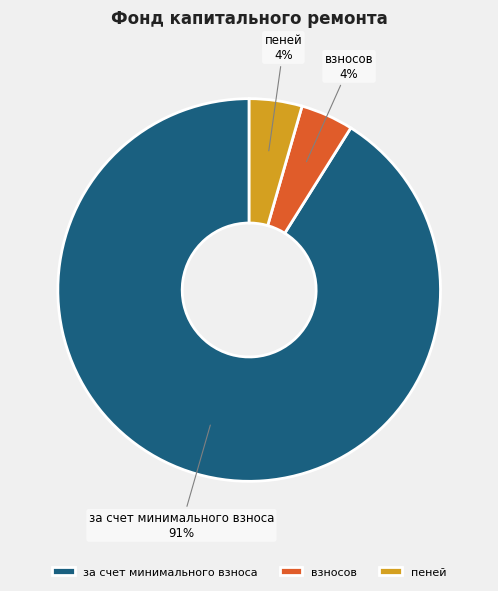

How many slices are in this pie chart?

3